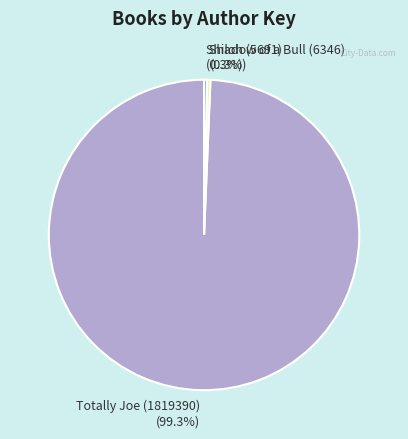

Does any single category account for the majority?

Yes